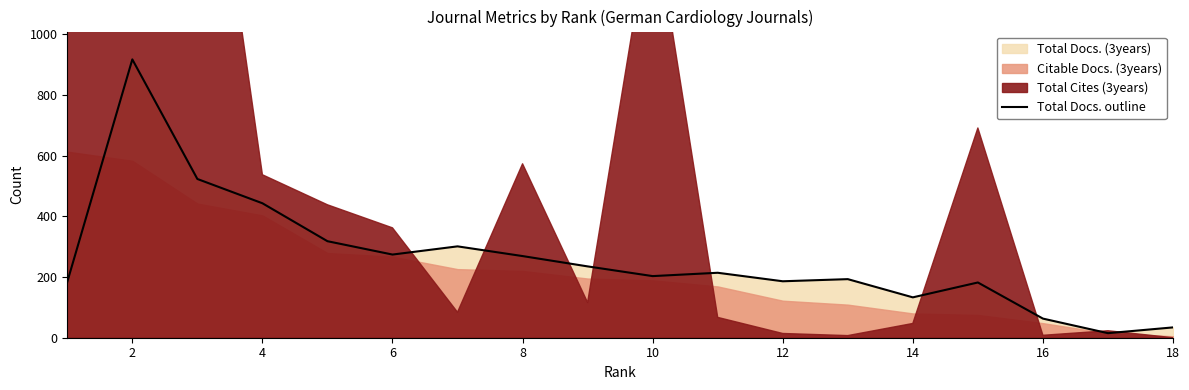

What is the difference between the maximum and minimum values?

902